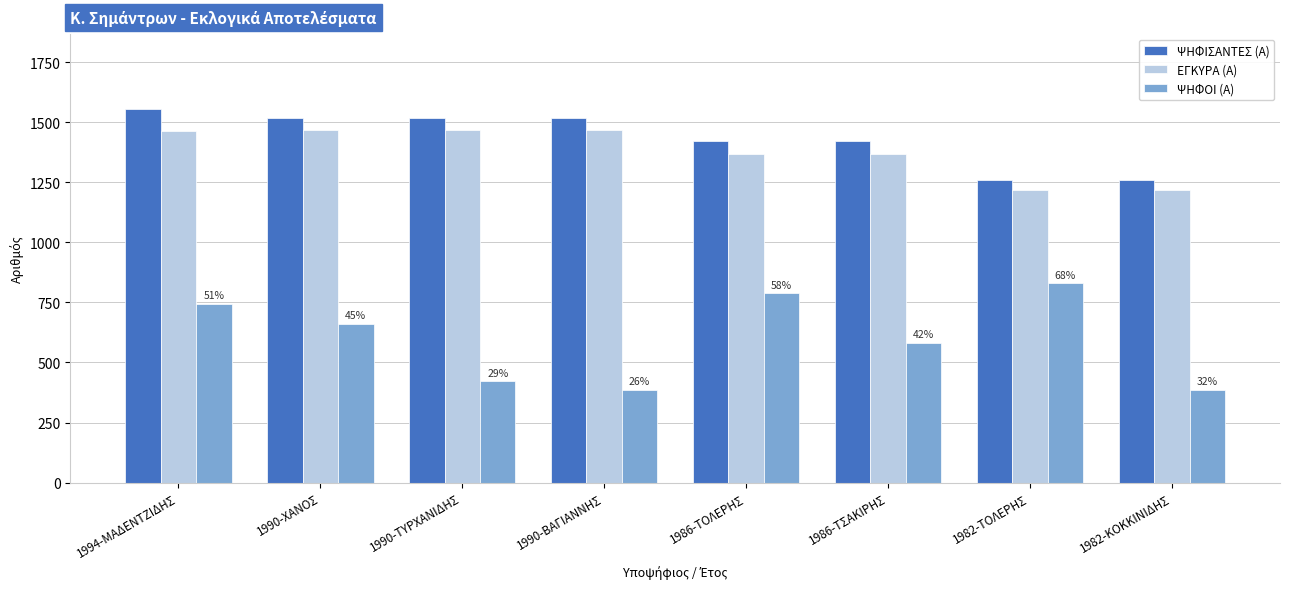

How many distinct data groups are displayed?

3